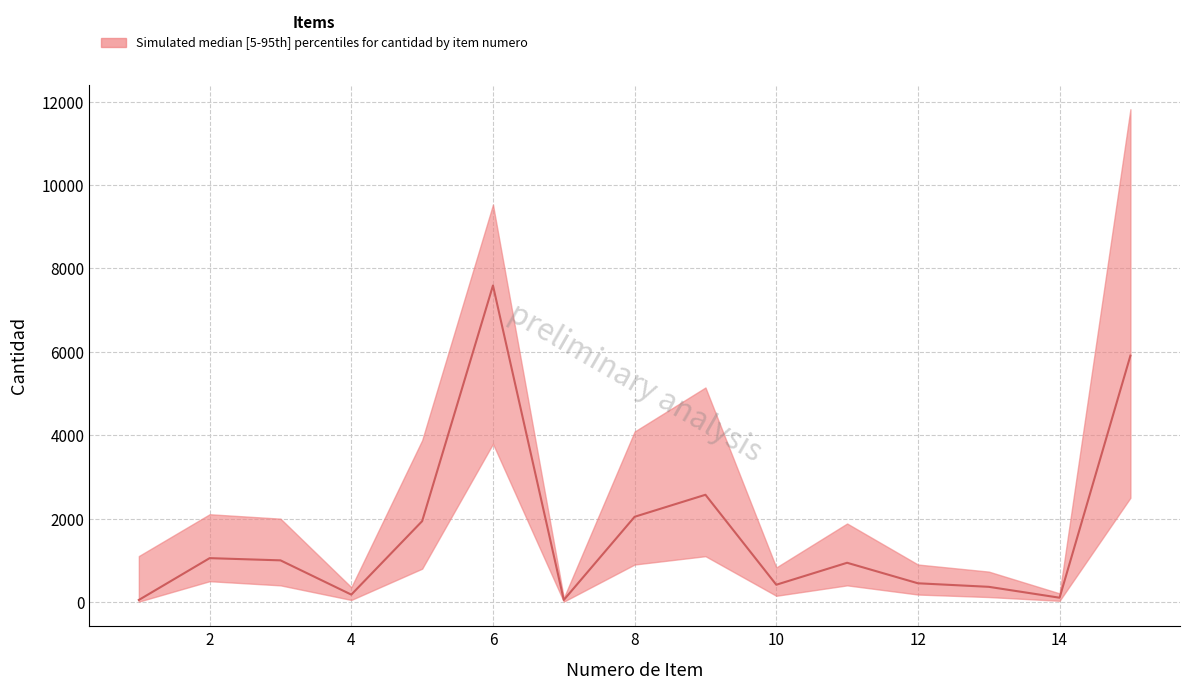

At how many categories does at least one series exceed 1728?

8